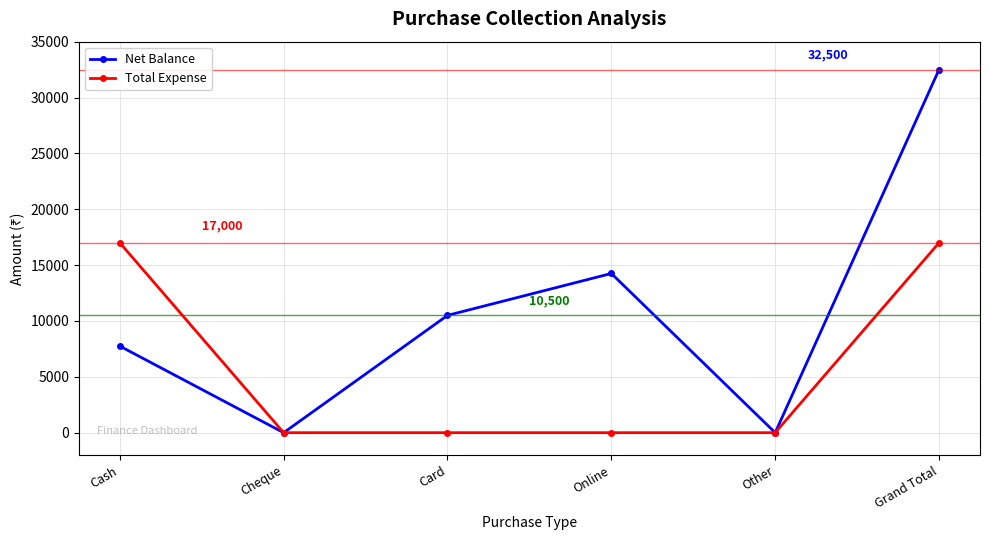

How many Net Balance values are between 0 and 14250?

5